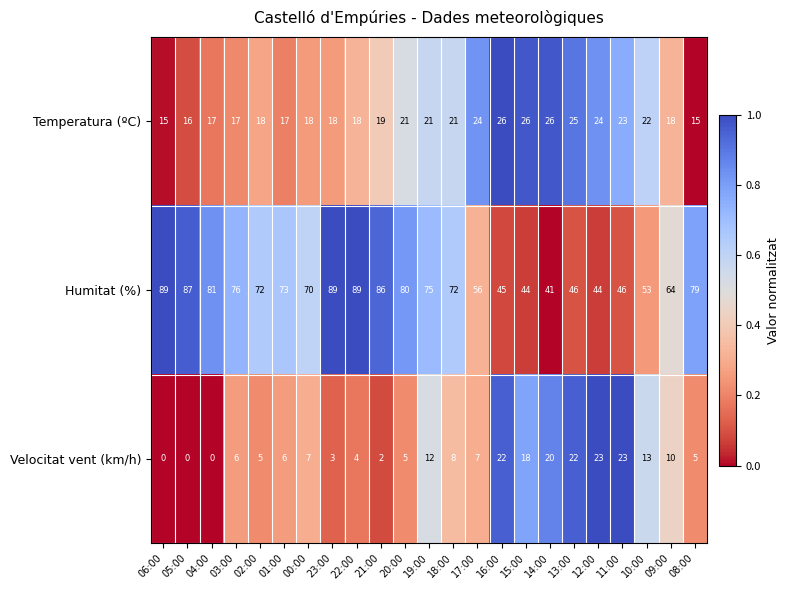

Rank the series by their average value, from highest to lowest.

Humitat (%), Temperatura (ºC), Velocitat vent (km/h)